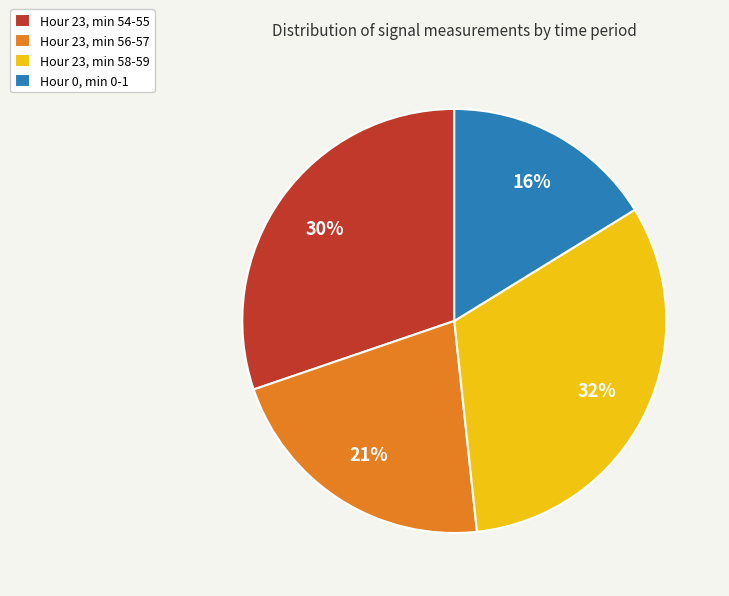

To the nearest percent, what percentage of the pie is Hour 23, min 58-59?

32%